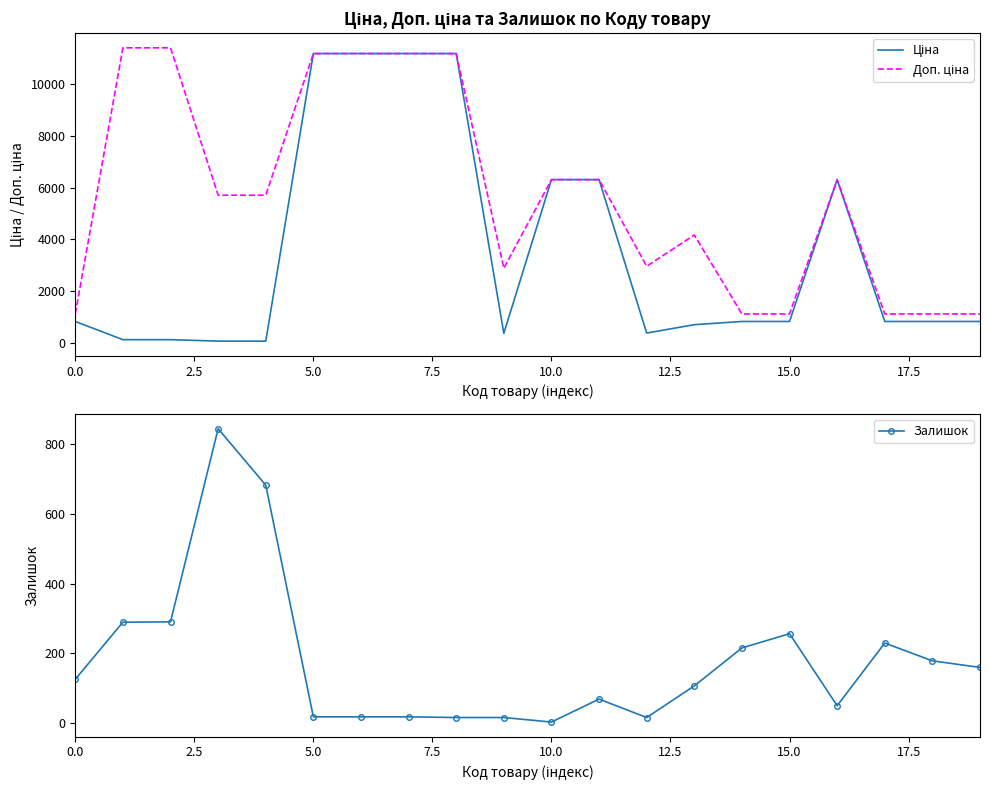

True or false: Залишок has more than 2 interior local peaks.

True